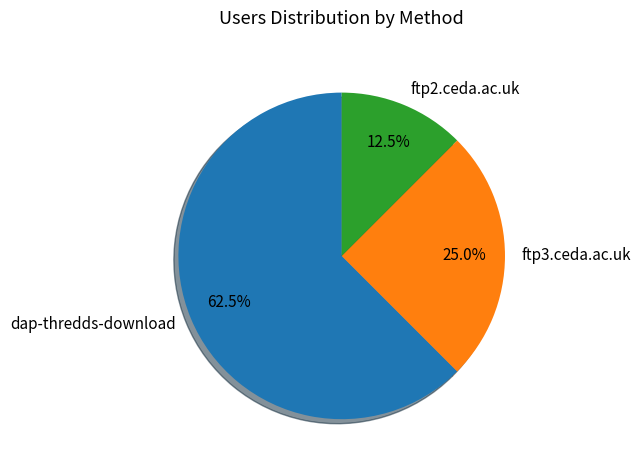

To the nearest percent, what is the combined percentage of ftp2.ceda.ac.uk and dap-thredds-download?

75%